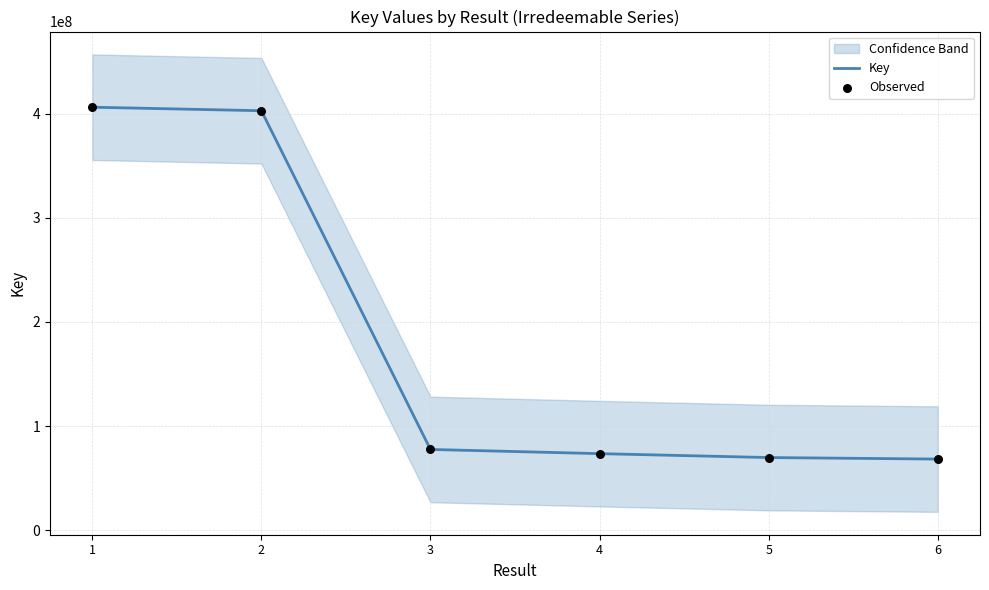

Is the value of Key at 3 greater than the value of Observed at 1?

No